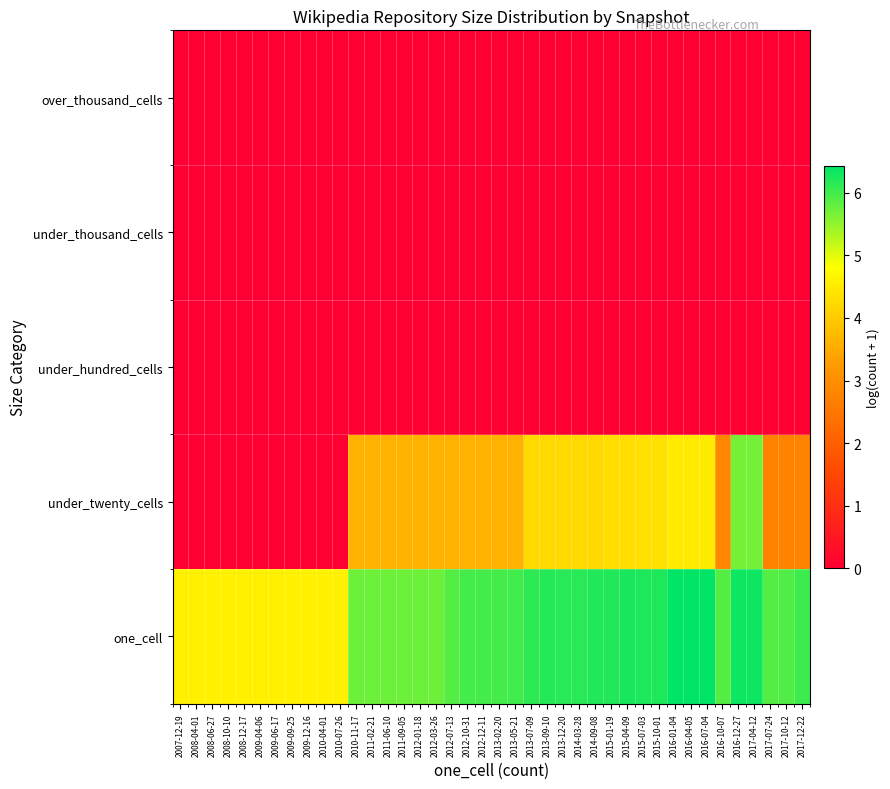

Reading left to right, list all the values displayed in this chart.

one_cell: 2007-12-19=4.6	2008-04-01=4.6	2008-06-27=4.6	2008-10-10=4.6	2008-12-17=4.6	2009-04-06=4.6	2009-06-17=4.6	2009-09-25=4.6	2009-12-16=4.6	2010-04-01=4.6	2010-07-26=4.6	2010-11-17=5.7	2011-02-21=5.7	2011-06-10=5.7	2011-09-05=5.7	2012-01-18=5.7	2012-03-26=5.7	2012-07-13=5.9	2012-10-31=6.0	2012-12-11=6.0	2013-02-20=6.0	2013-05-21=6.0	2013-07-09=6.1	2013-09-10=6.2	2013-12-20=6.2	2014-03-28=6.2	2014-09-08=6.2	2015-01-19=6.2	2015-04-09=6.3	2015-07-03=6.2	2015-10-01=6.2	2016-01-04=6.4	2016-04-05=6.4	2016-07-04=6.4	2016-10-07=5.9	2016-12-27=6.3	2017-04-12=6.3	2017-07-24=5.9	2017-10-12=5.9	2017-12-22=6.0
under_twenty_cells: 2007-12-19=0.0	2008-04-01=0.0	2008-06-27=0.0	2008-10-10=0.0	2008-12-17=0.0	2009-04-06=0.0	2009-06-17=0.0	2009-09-25=0.0	2009-12-16=0.0	2010-04-01=0.0	2010-07-26=0.0	2010-11-17=3.6	2011-02-21=3.6	2011-06-10=3.6	2011-09-05=3.6	2012-01-18=3.6	2012-03-26=3.6	2012-07-13=3.6	2012-10-31=3.6	2012-12-11=3.6	2013-02-20=3.6	2013-05-21=3.6	2013-07-09=4.2	2013-09-10=4.2	2013-12-20=4.2	2014-03-28=4.2	2014-09-08=4.2	2015-01-19=4.3	2015-04-09=4.3	2015-07-03=4.3	2015-10-01=4.3	2016-01-04=4.5	2016-04-05=4.5	2016-07-04=4.5	2016-10-07=2.8	2016-12-27=5.7	2017-04-12=5.7	2017-07-24=2.8	2017-10-12=2.8	2017-12-22=2.8
under_hundred_cells: 2007-12-19=0.0	2008-04-01=0.0	2008-06-27=0.0	2008-10-10=0.0	2008-12-17=0.0	2009-04-06=0.0	2009-06-17=0.0	2009-09-25=0.0	2009-12-16=0.0	2010-04-01=0.0	2010-07-26=0.0	2010-11-17=0.0	2011-02-21=0.0	2011-06-10=0.0	2011-09-05=0.0	2012-01-18=0.0	2012-03-26=0.0	2012-07-13=0.0	2012-10-31=0.0	2012-12-11=0.0	2013-02-20=0.0	2013-05-21=0.0	2013-07-09=0.0	2013-09-10=0.0	2013-12-20=0.0	2014-03-28=0.0	2014-09-08=0.0	2015-01-19=0.0	2015-04-09=0.0	2015-07-03=0.0	2015-10-01=0.0	2016-01-04=0.0	2016-04-05=0.0	2016-07-04=0.0	2016-10-07=0.0	2016-12-27=0.0	2017-04-12=0.0	2017-07-24=0.0	2017-10-12=0.0	2017-12-22=0.0
under_thousand_cells: 2007-12-19=0.0	2008-04-01=0.0	2008-06-27=0.0	2008-10-10=0.0	2008-12-17=0.0	2009-04-06=0.0	2009-06-17=0.0	2009-09-25=0.0	2009-12-16=0.0	2010-04-01=0.0	2010-07-26=0.0	2010-11-17=0.0	2011-02-21=0.0	2011-06-10=0.0	2011-09-05=0.0	2012-01-18=0.0	2012-03-26=0.0	2012-07-13=0.0	2012-10-31=0.0	2012-12-11=0.0	2013-02-20=0.0	2013-05-21=0.0	2013-07-09=0.0	2013-09-10=0.0	2013-12-20=0.0	2014-03-28=0.0	2014-09-08=0.0	2015-01-19=0.0	2015-04-09=0.0	2015-07-03=0.0	2015-10-01=0.0	2016-01-04=0.0	2016-04-05=0.0	2016-07-04=0.0	2016-10-07=0.0	2016-12-27=0.0	2017-04-12=0.0	2017-07-24=0.0	2017-10-12=0.0	2017-12-22=0.0
over_thousand_cells: 2007-12-19=0.0	2008-04-01=0.0	2008-06-27=0.0	2008-10-10=0.0	2008-12-17=0.0	2009-04-06=0.0	2009-06-17=0.0	2009-09-25=0.0	2009-12-16=0.0	2010-04-01=0.0	2010-07-26=0.0	2010-11-17=0.0	2011-02-21=0.0	2011-06-10=0.0	2011-09-05=0.0	2012-01-18=0.0	2012-03-26=0.0	2012-07-13=0.0	2012-10-31=0.0	2012-12-11=0.0	2013-02-20=0.0	2013-05-21=0.0	2013-07-09=0.0	2013-09-10=0.0	2013-12-20=0.0	2014-03-28=0.0	2014-09-08=0.0	2015-01-19=0.0	2015-04-09=0.0	2015-07-03=0.0	2015-10-01=0.0	2016-01-04=0.0	2016-04-05=0.0	2016-07-04=0.0	2016-10-07=0.0	2016-12-27=0.0	2017-04-12=0.0	2017-07-24=0.0	2017-10-12=0.0	2017-12-22=0.0